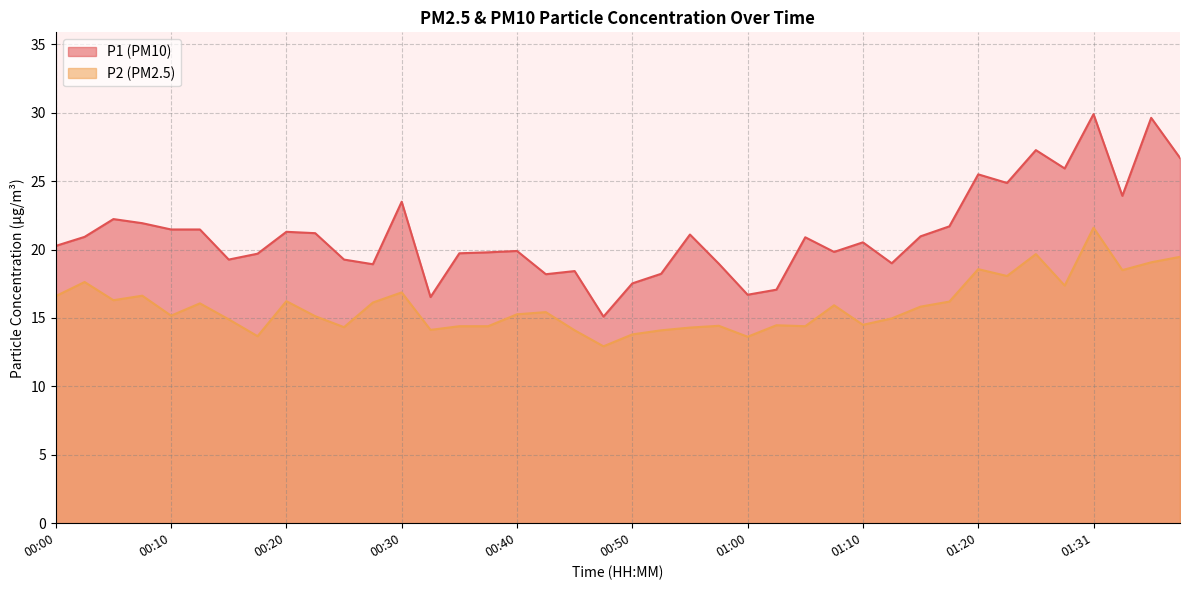

The P1 series shows 31.9 at 00:52. True or false?

False